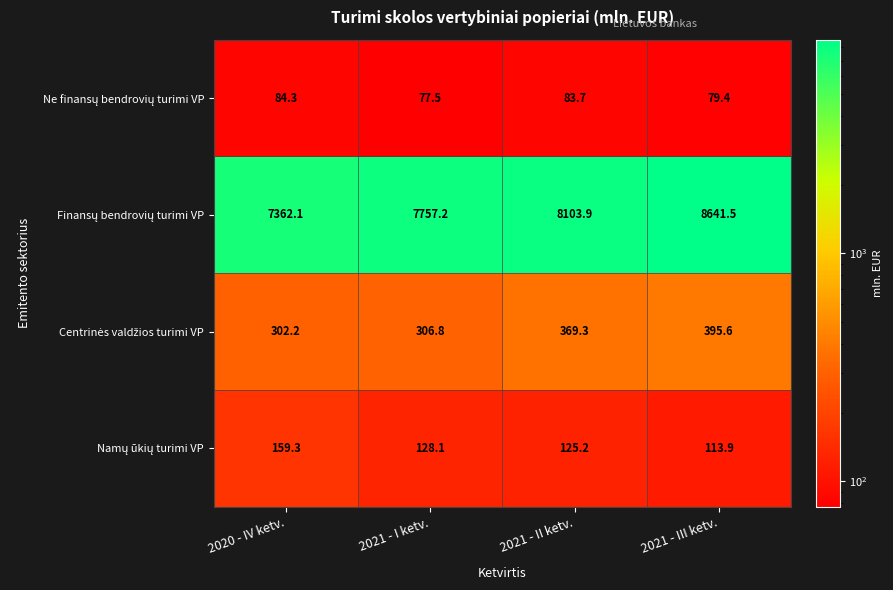

Count the number of categories in the chart.

4